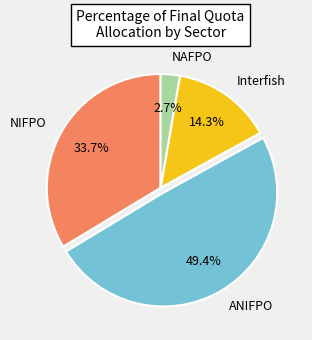

Is it true that Interfish is 25% of the pie?

False